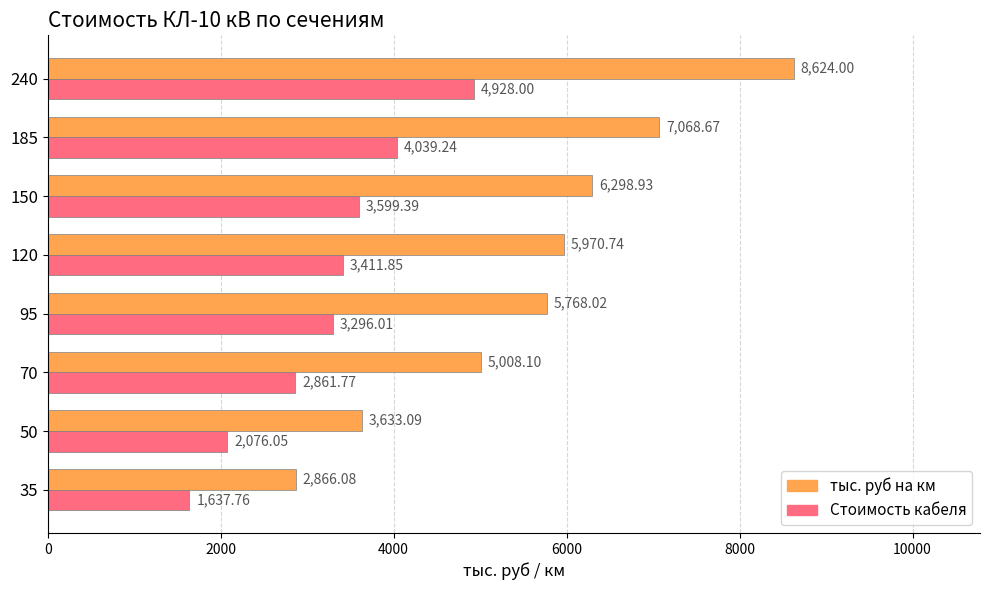

What is the average value of the Стоимость кабеля series?

3231.3